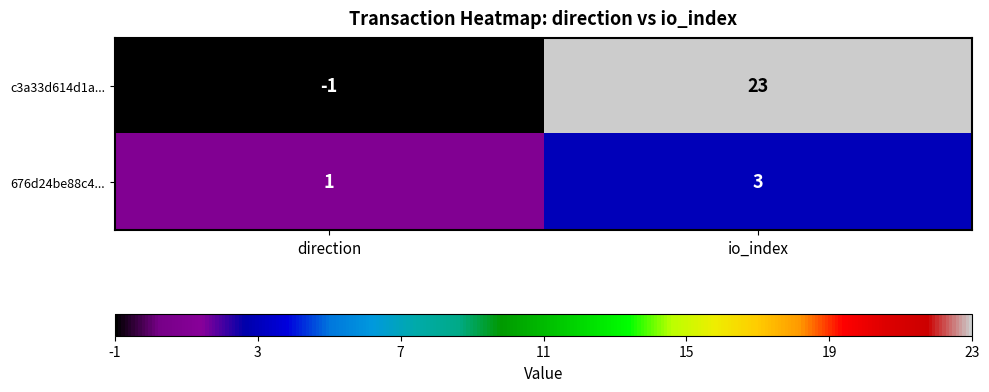

What is the sum of the 676d24be88c4... values at io_index and direction?

4